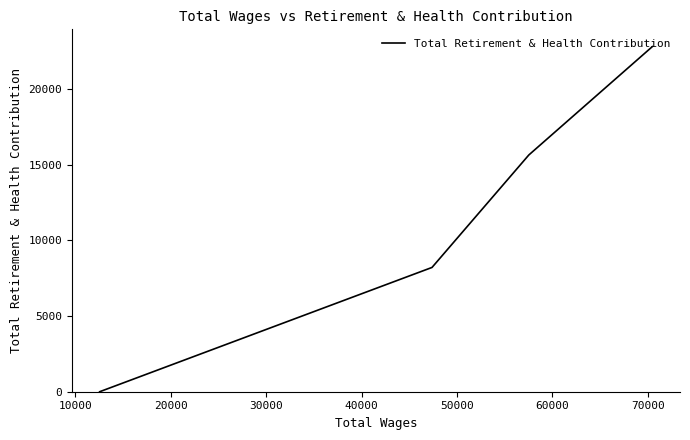

What is the sum of all values?

46660